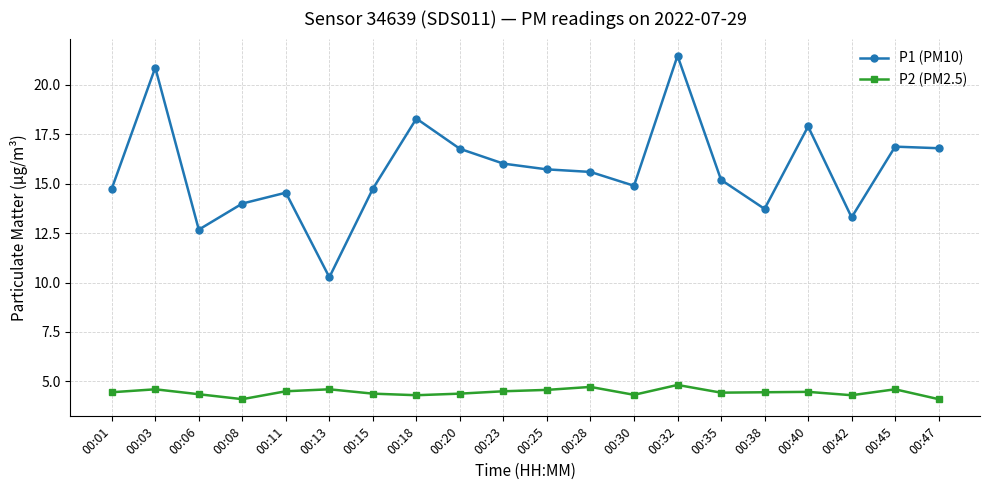

True or false: P2 (PM2.5) and P1 (PM10) intersect in this chart.

False